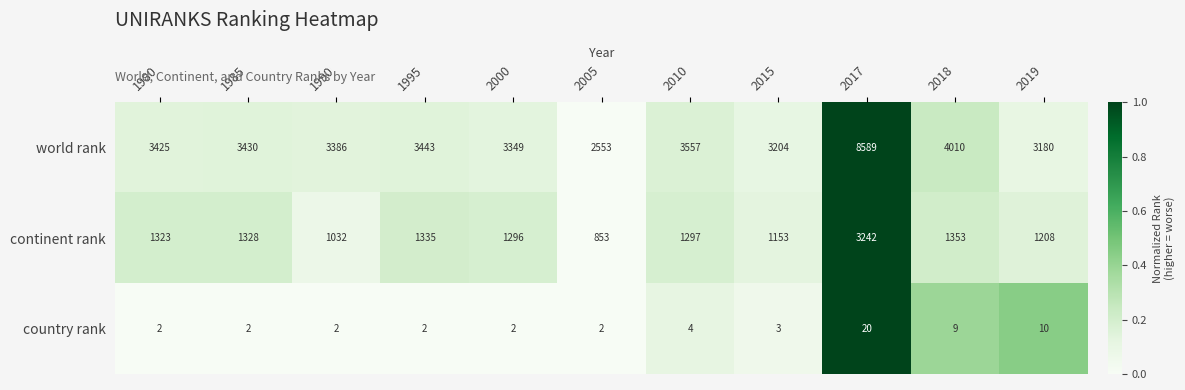

Which series changed the most between 1980 and 1995?

world rank